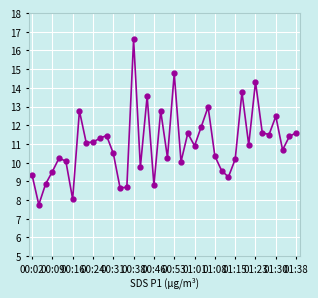

What is the value of the 27th point from the left?

13.0